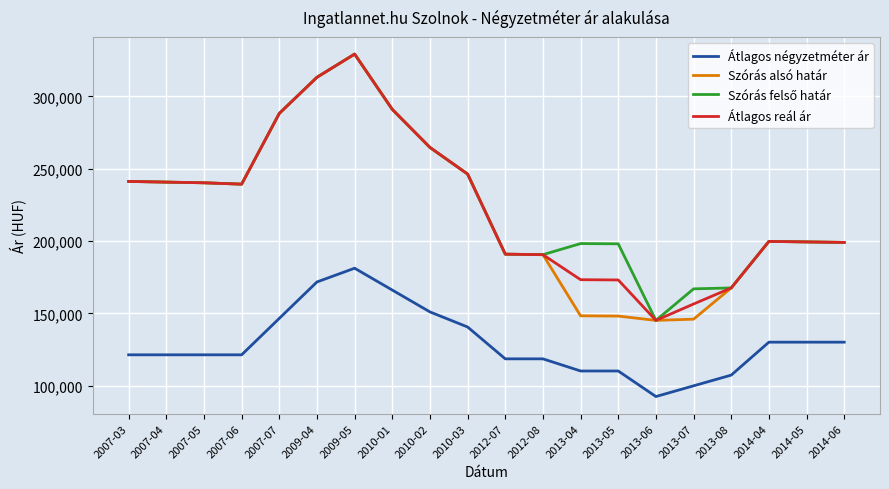

What is the minimum value for Szórás alsó határ?

145211